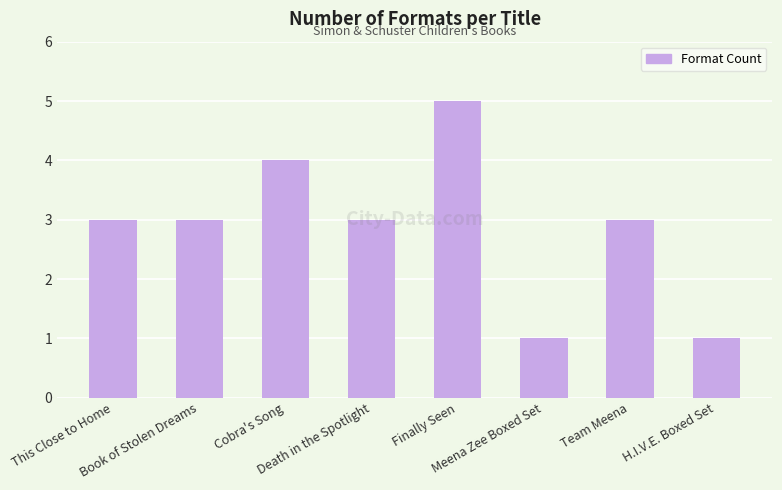

True or false: the data shows 3 at This Close to Home.

True